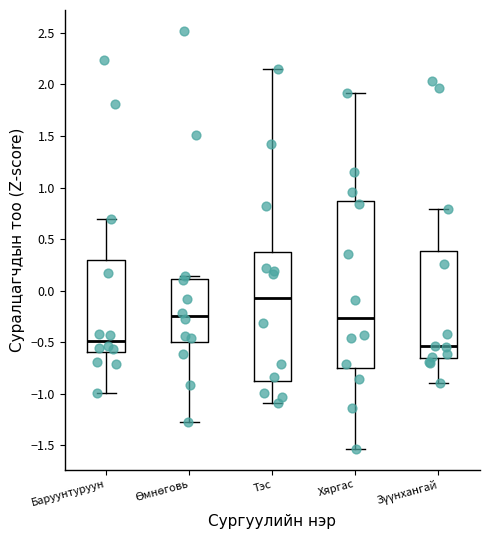

Reading left to right, transcribe this box plot: for each box, give where its median line is, the range the box spans, and where its two whiskers end, as read against the y-axis. The values are not printed on the chart, so give them approximately, as read against the axis.

Баруунтуруун: median -0.50, box -0.60 to 0.30, whiskers -1.00 to 0.70
Өмнөговь: median -0.25, box -0.50 to 0.10, whiskers -1.25 to 0.15
Тэс: median -0.05, box -0.90 to 0.35, whiskers -1.10 to 2.15
Хяргас: median -0.25, box -0.75 to 0.85, whiskers -1.55 to 1.90
Зүүнхангай: median -0.55, box -0.65 to 0.40, whiskers -0.90 to 0.80